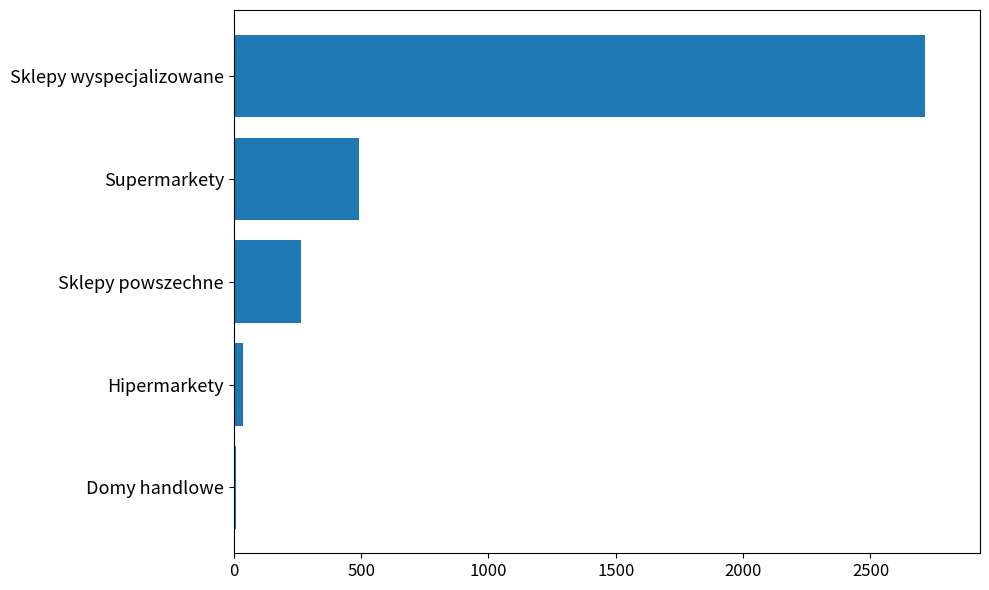

Which has a higher value, Domy handlowe or Hipermarkety?

Hipermarkety